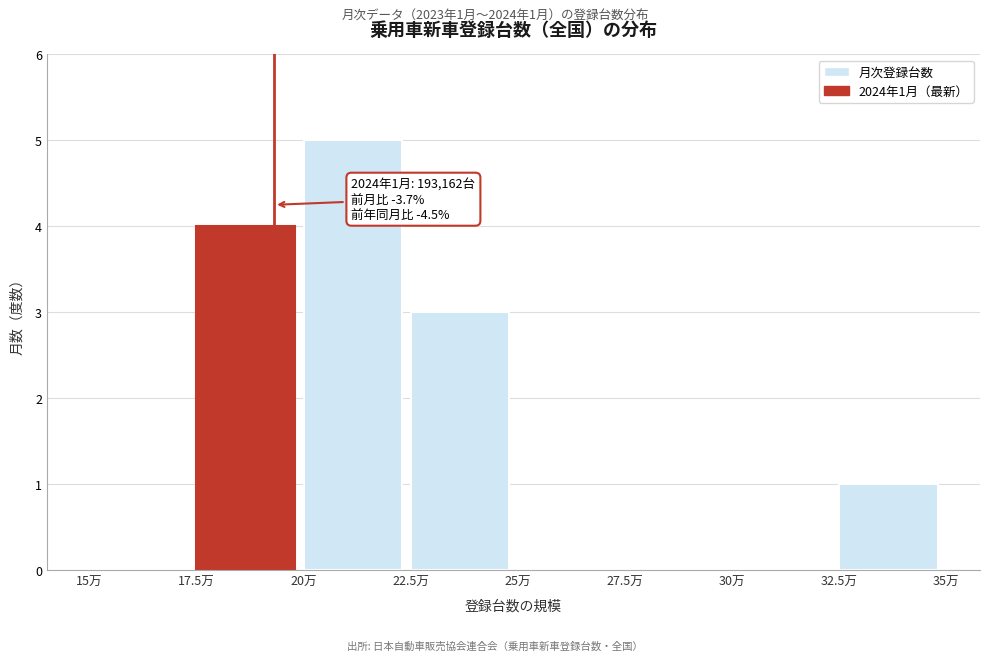

Reading left to right, transcribe all the data shown in this chart.

15万=0	17.5万=4	20万=5	22.5万=3	25万=0	27.5万=0	30万=0	32.5万=1